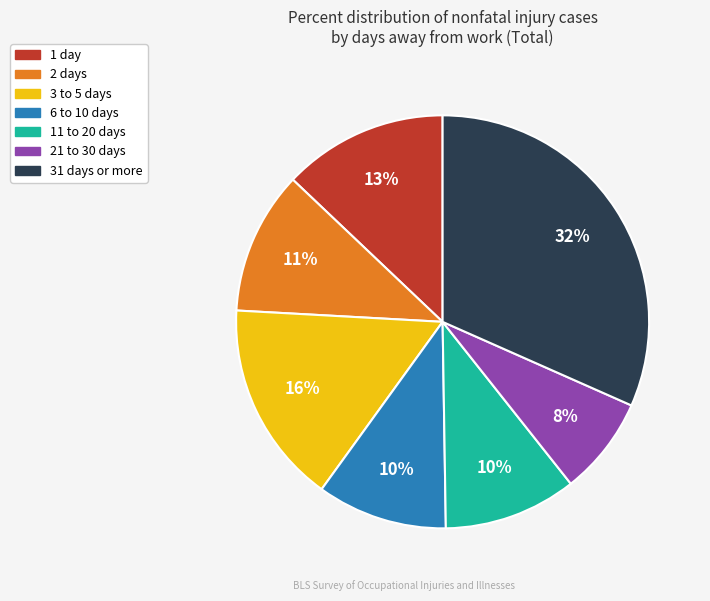

Does 21 to 30 days account for over 50% of the chart?

No